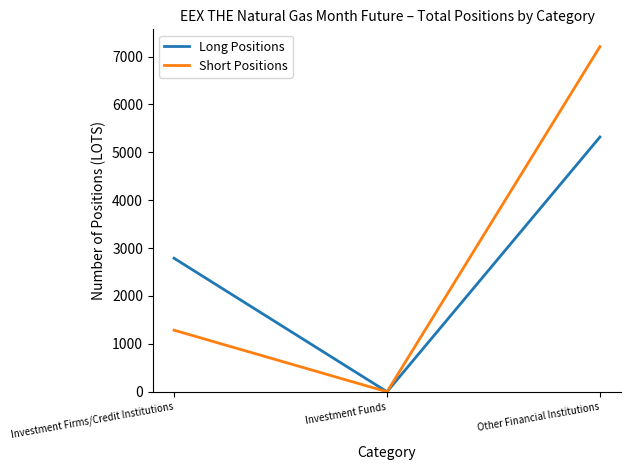

At how many categories does at least one series exceed 2892?

1